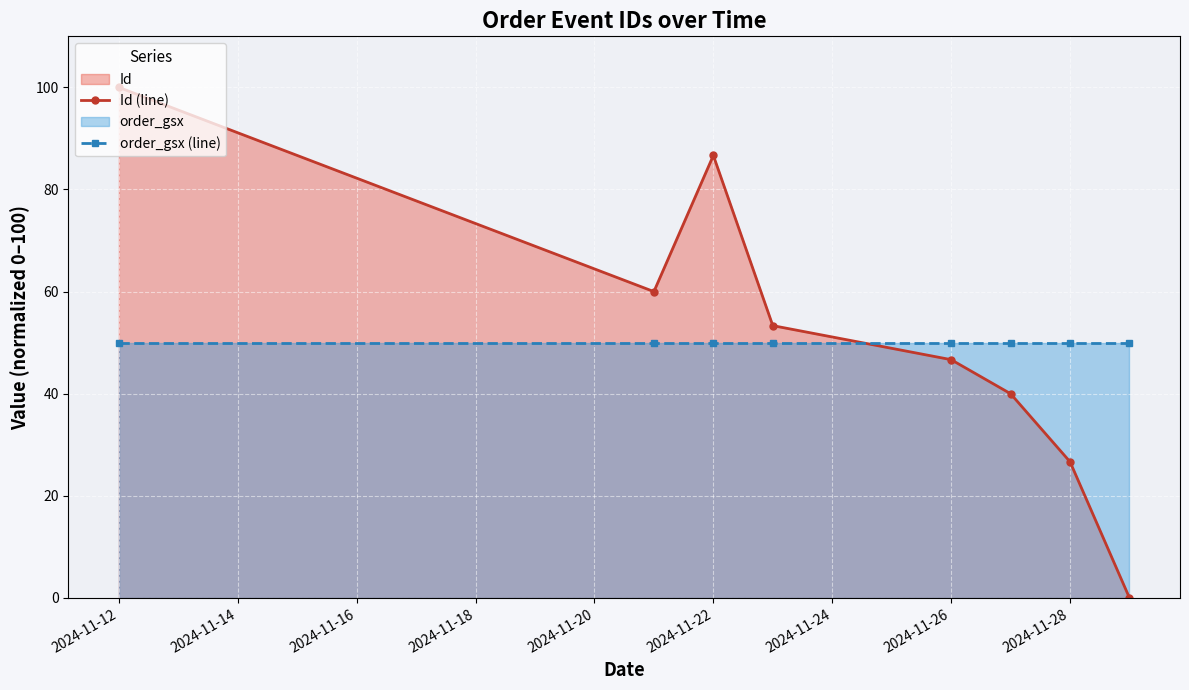

List the series in order of their overall mean, lowest first.

order_gsx (line), Id (line)